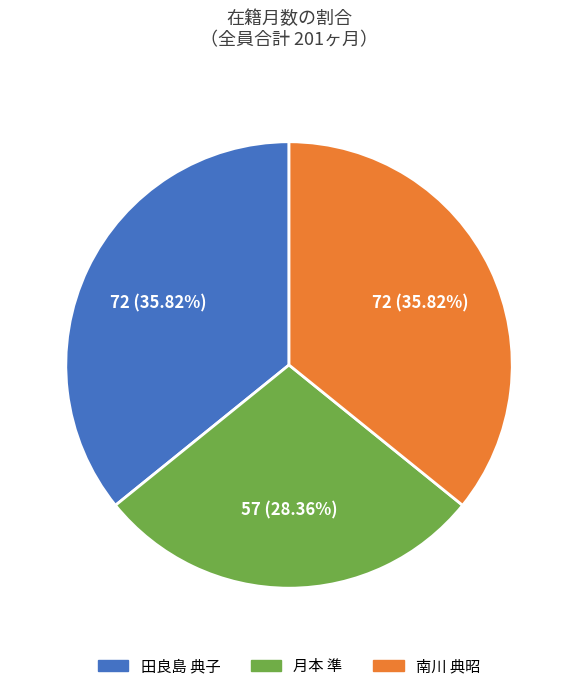

Between 南川 典昭 and 月本 準, which is larger?

南川 典昭